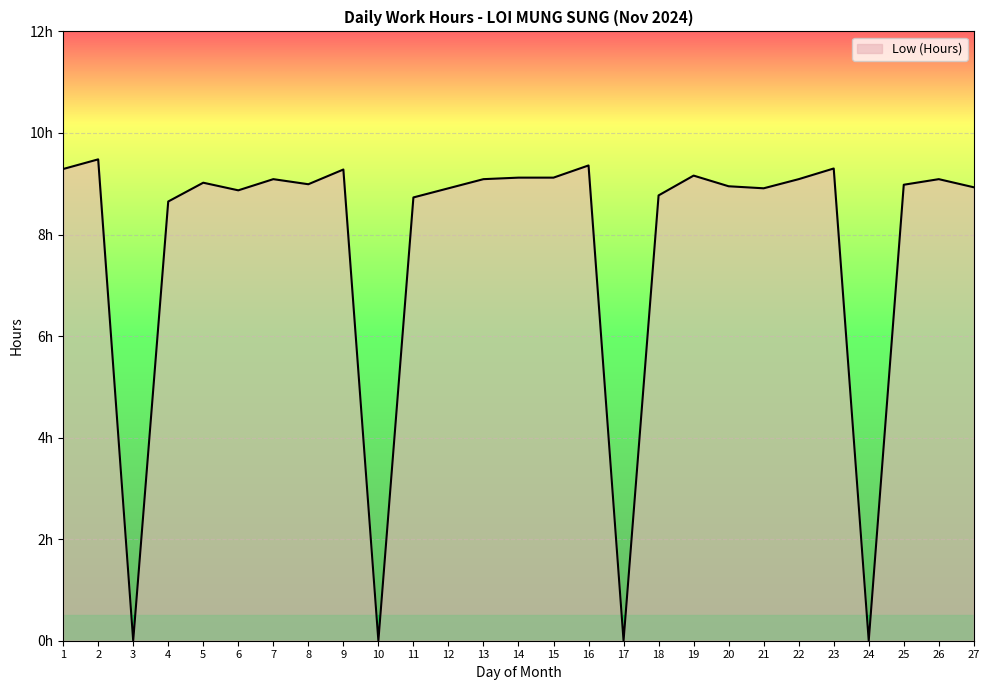

What is the sum of the values at 23 and 10?

9.3